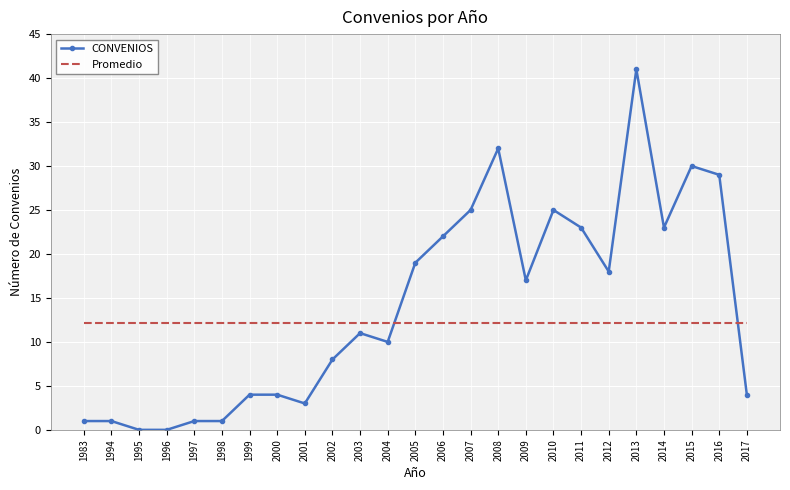

How many times do Promedio and CONVENIOS cross each other?

2